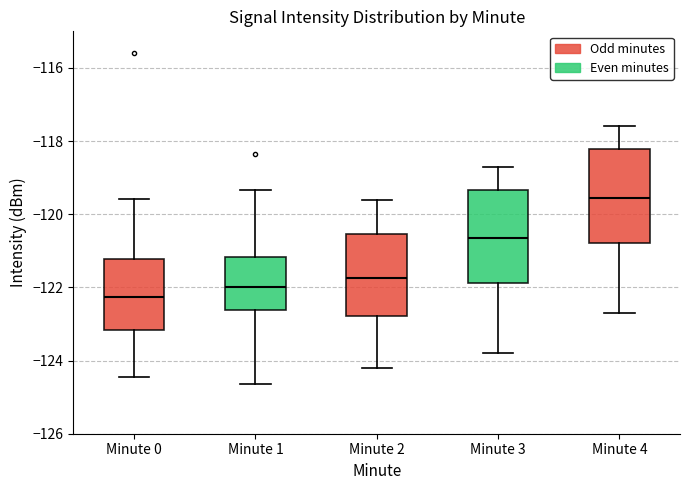

Reading left to right, read every box against the y-axis: the position of its median line, the range the box covers, and the ends of its whiskers. The values are not printed on the chart, so give them approximately, as read against the axis.

Minute 0: median -122.2, box -123.2 to -121.2, whiskers -124.4 to -119.6
Minute 1: median -122.0, box -122.6 to -121.2, whiskers -124.6 to -119.4
Minute 2: median -121.8, box -122.8 to -120.6, whiskers -124.2 to -119.6
Minute 3: median -120.6, box -121.8 to -119.4, whiskers -123.8 to -118.6
Minute 4: median -119.6, box -120.8 to -118.2, whiskers -122.6 to -117.6